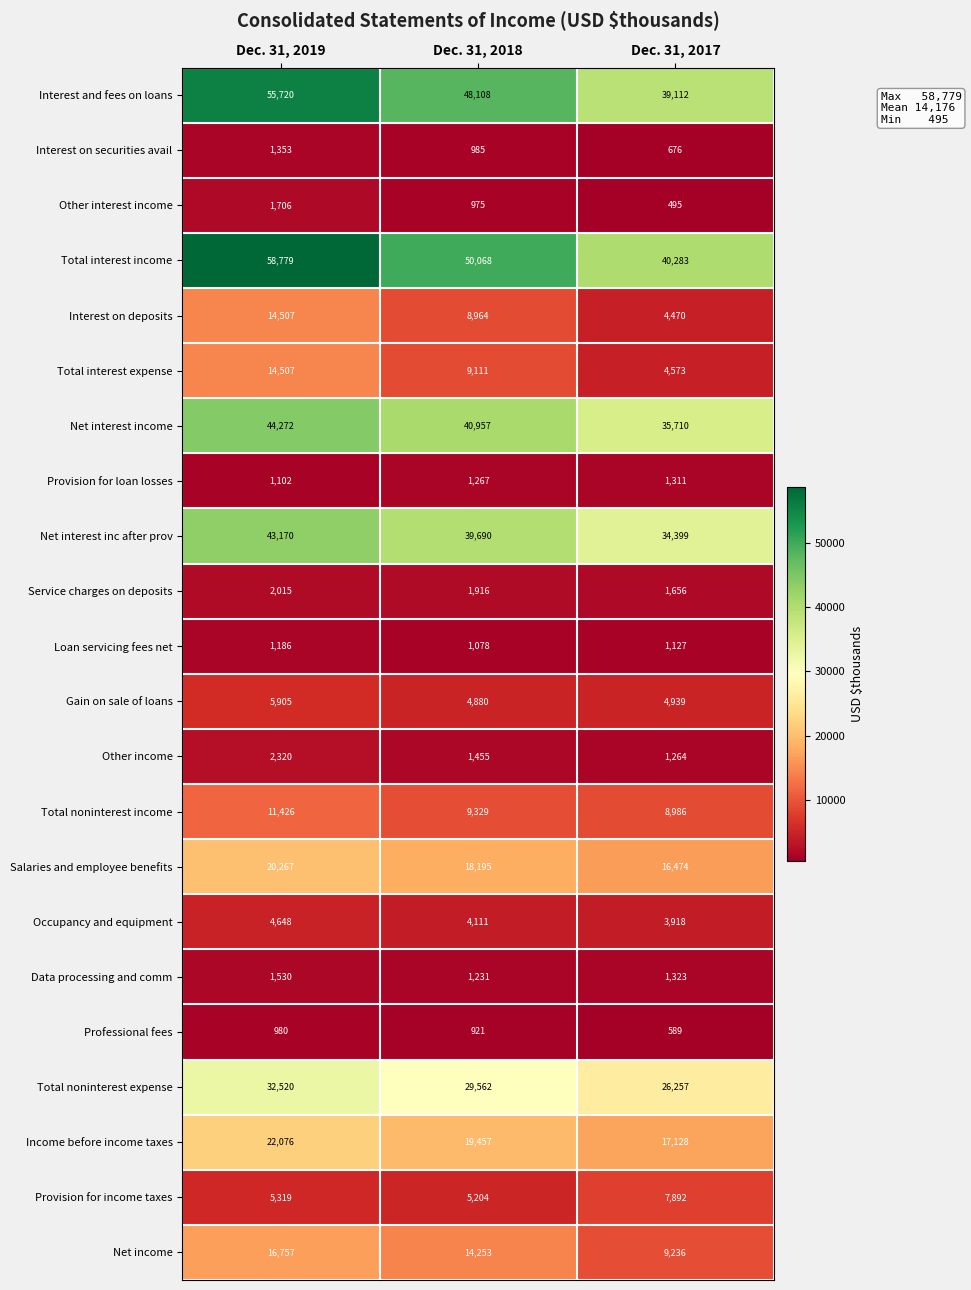

The value of Salaries and employee benefits at Dec. 31, 2018 is 18195. True or false?

True